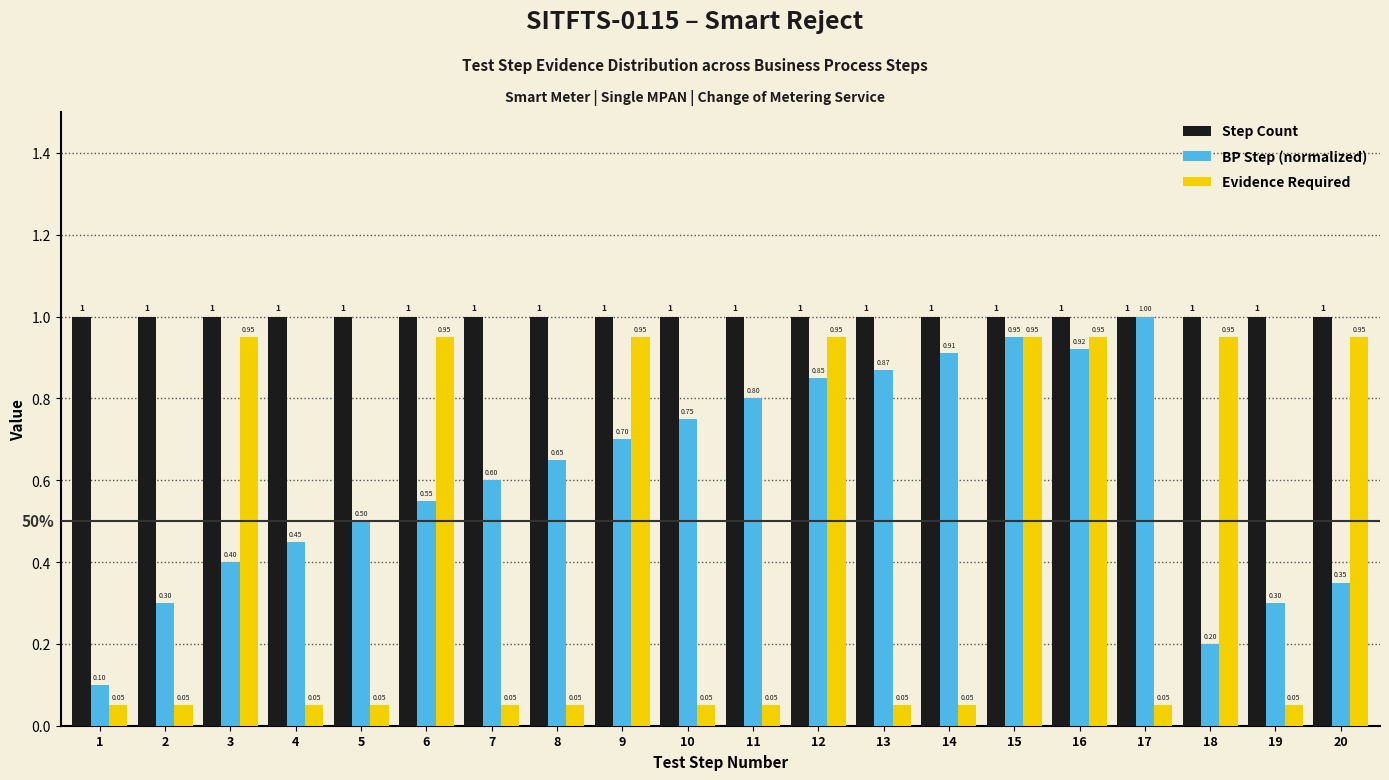

How many distinct data groups are displayed?

3